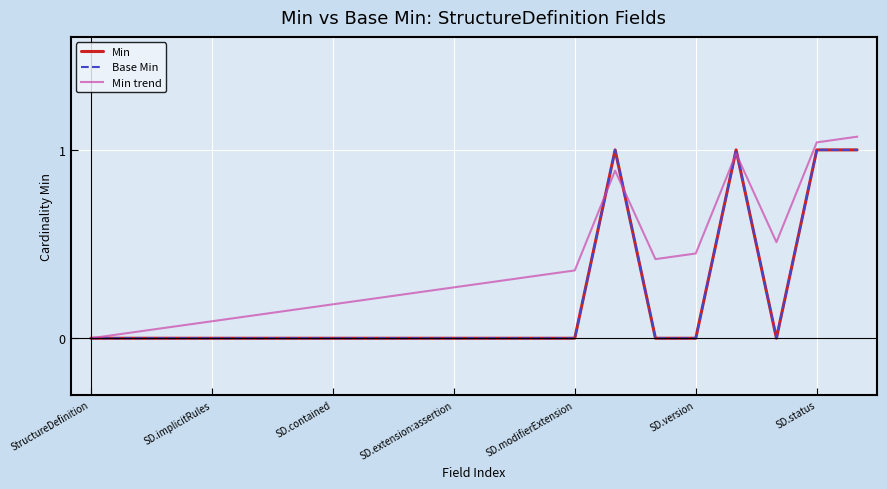

Does the chart have visible grid lines?

Yes